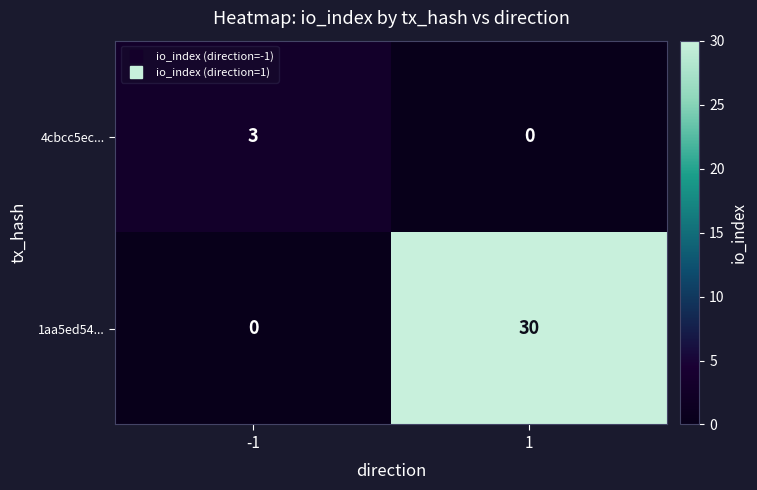

At how many categories does at least one series exceed 27?

1